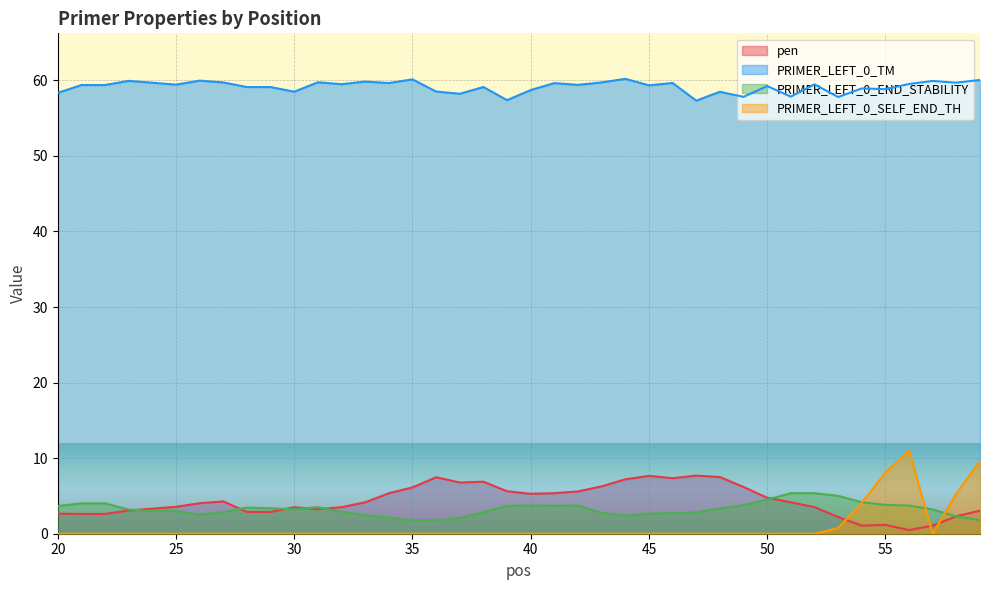

Count the number of data series in this chart.

4